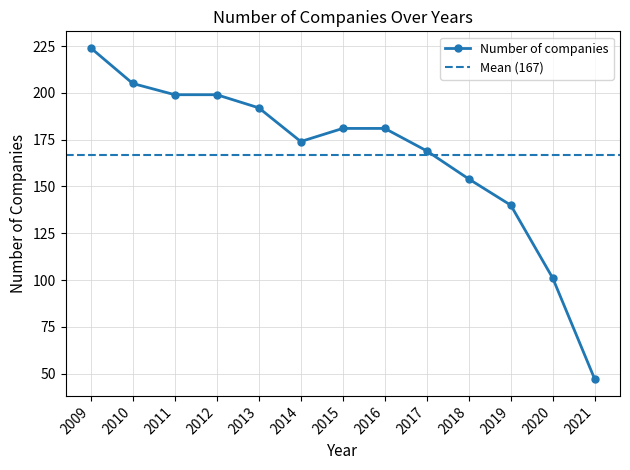

How many lines are shown in the chart?

1